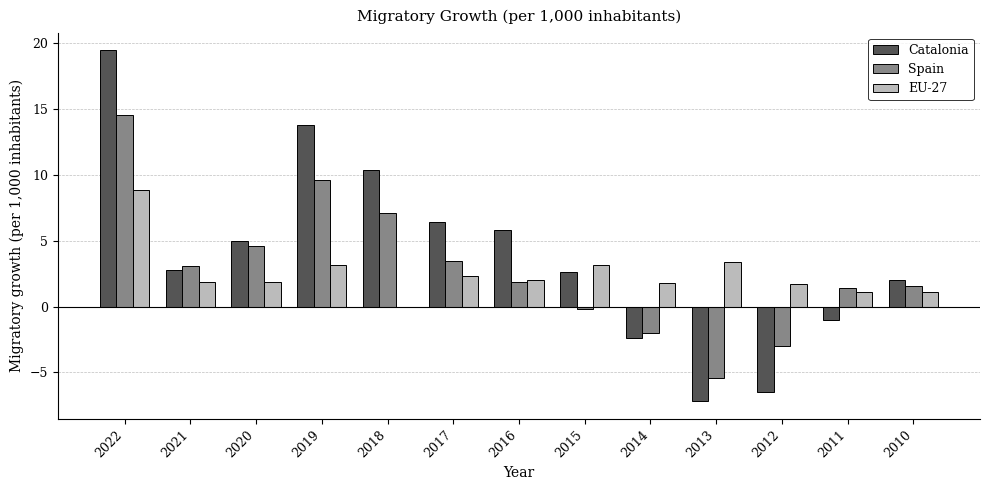

What are all the series names shown in the legend?

Catalonia, Spain, EU-27